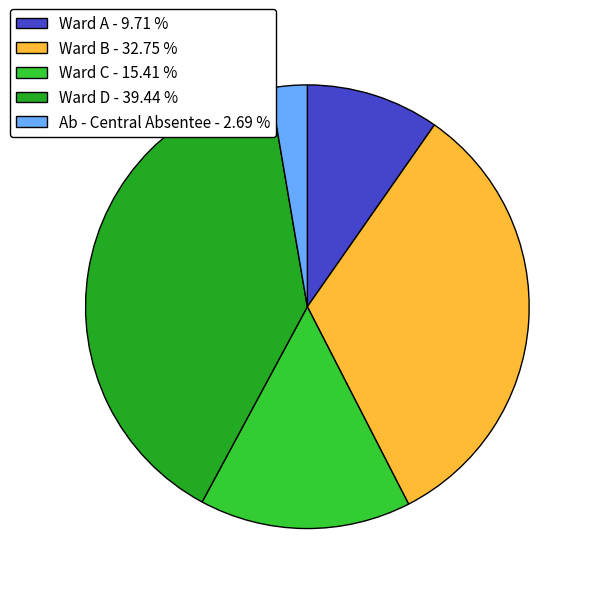

Which has a higher value, Ward B - 32.75 % or Ab - Central Absentee - 2.69 %?

Ward B - 32.75 %